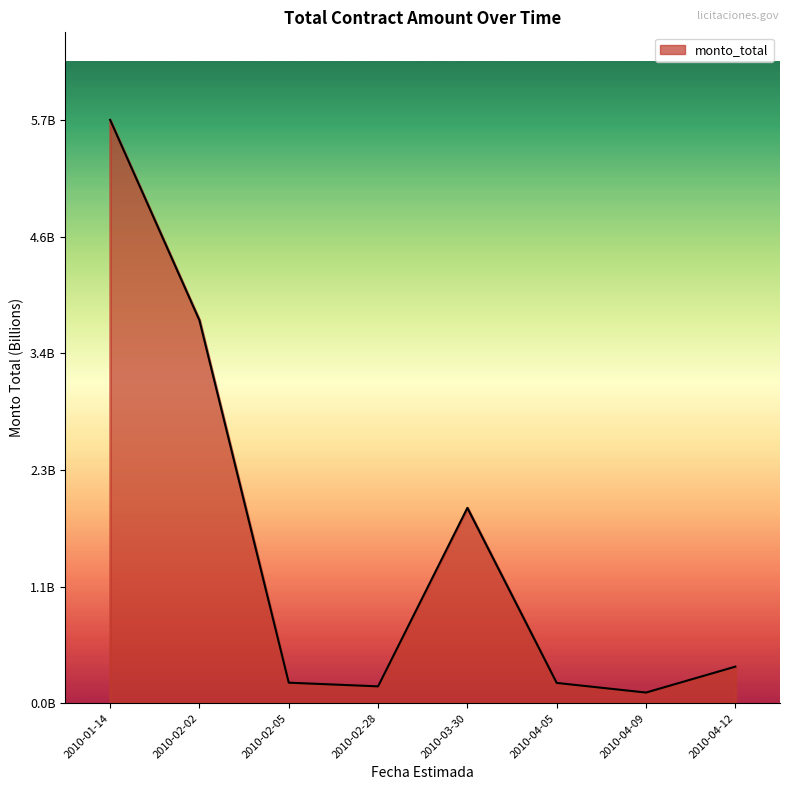

List the labels in order of value, largest first.

2010-01-14, 2010-02-02, 2010-03-30, 2010-04-12, 2010-02-05, 2010-04-05, 2010-02-28, 2010-04-09